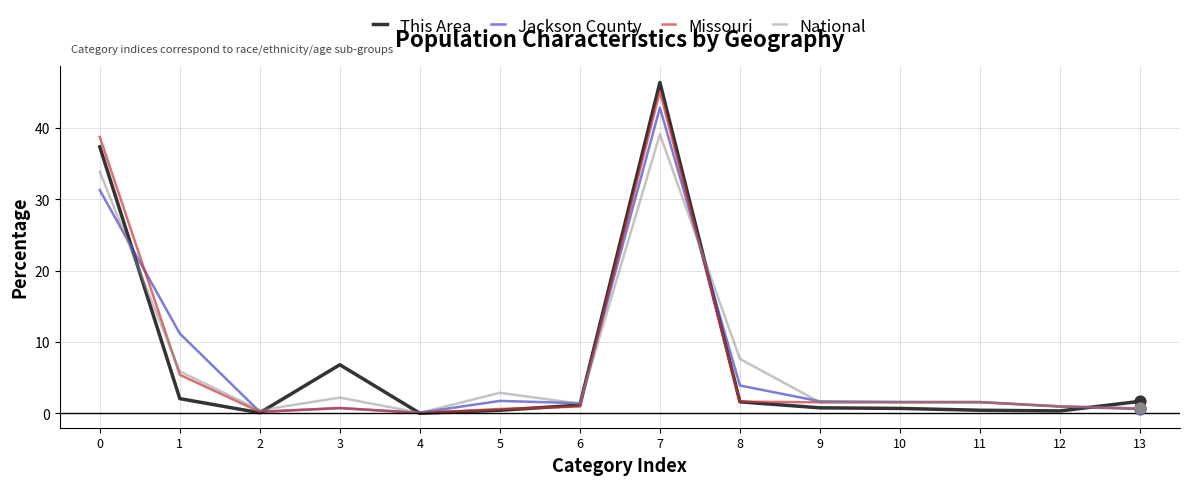

Which series changed the most between 1 and 8?

Jackson County